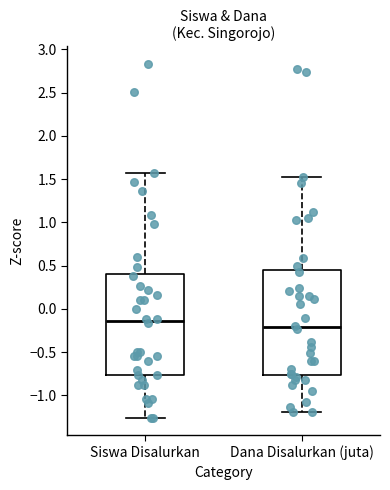

Where is the lower edge of the box for Dana Disalurkan (juta) on the y-axis? The values are not printed on the chart, so give them approximately, as read against the axis.

-0.75